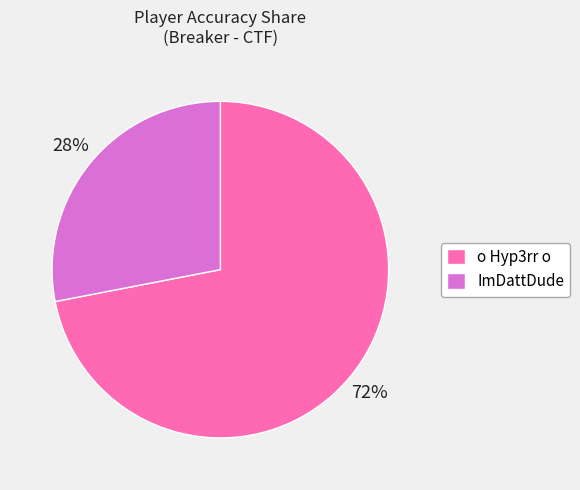

Count the number of slices in the pie.

2